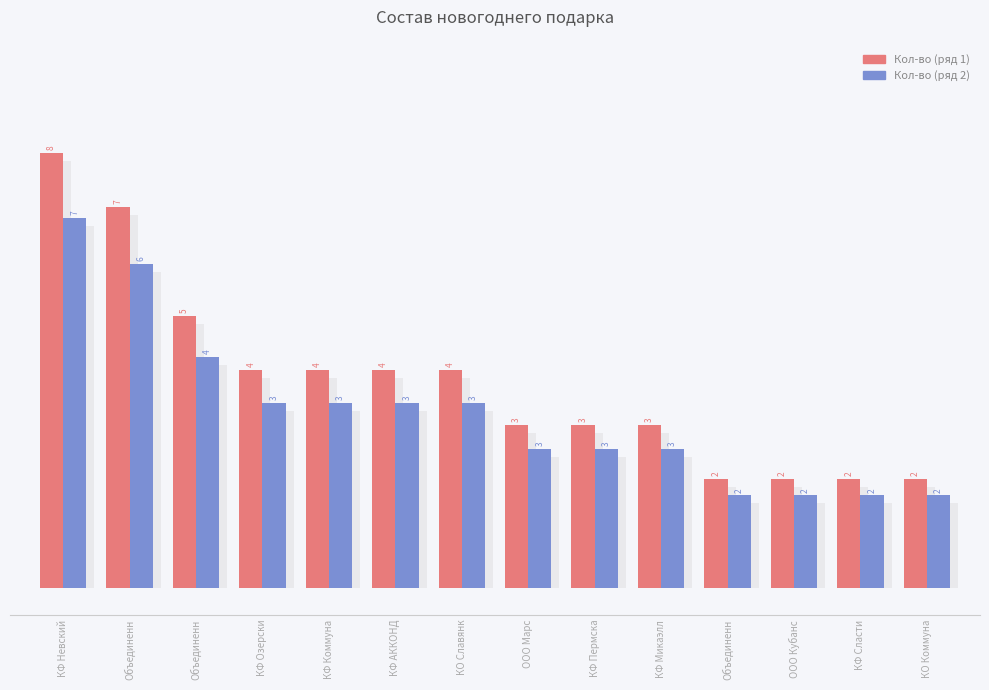

What is the difference between the Кол-во (ряд 2) values at ООО Кубанс and КФ Озерски?

1.7